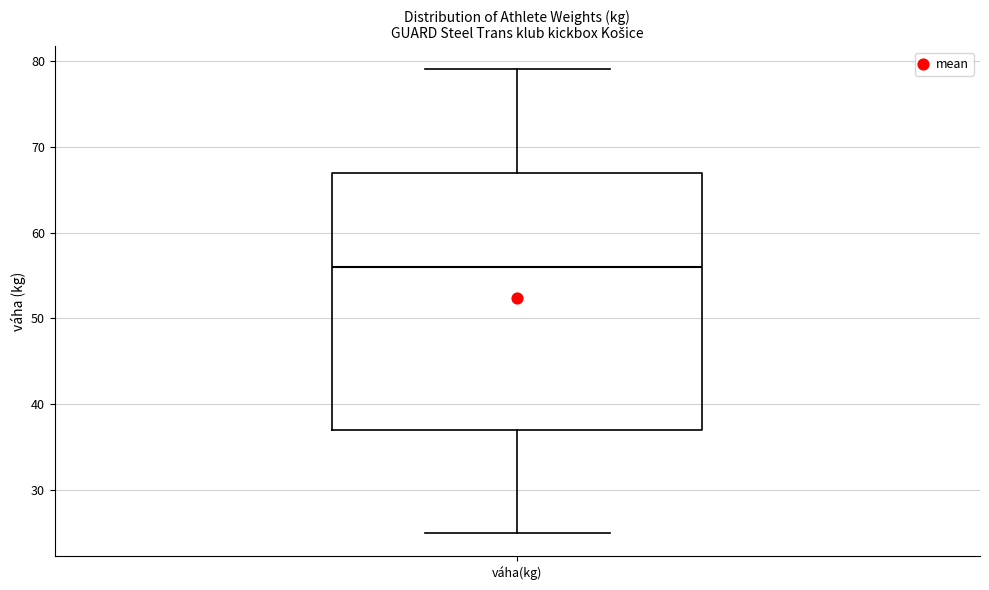

Read this box plot against the y-axis: the position of the median line, the range covered by the box, and the ends of both whiskers. The values are not printed on the chart, so give them approximately, as read against the axis.

median 56, box 37 to 67, whiskers 25 to 79